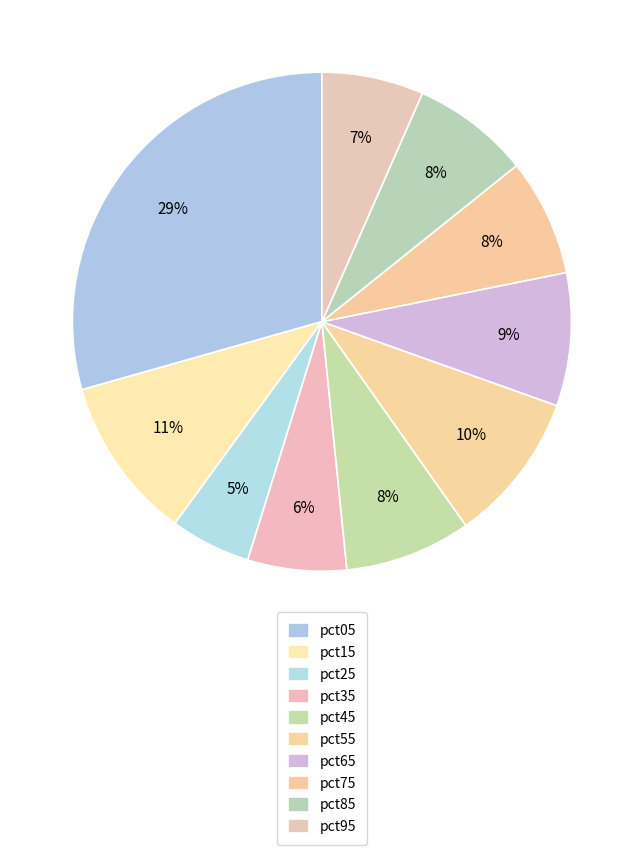

Which slice is the smallest?

pct25